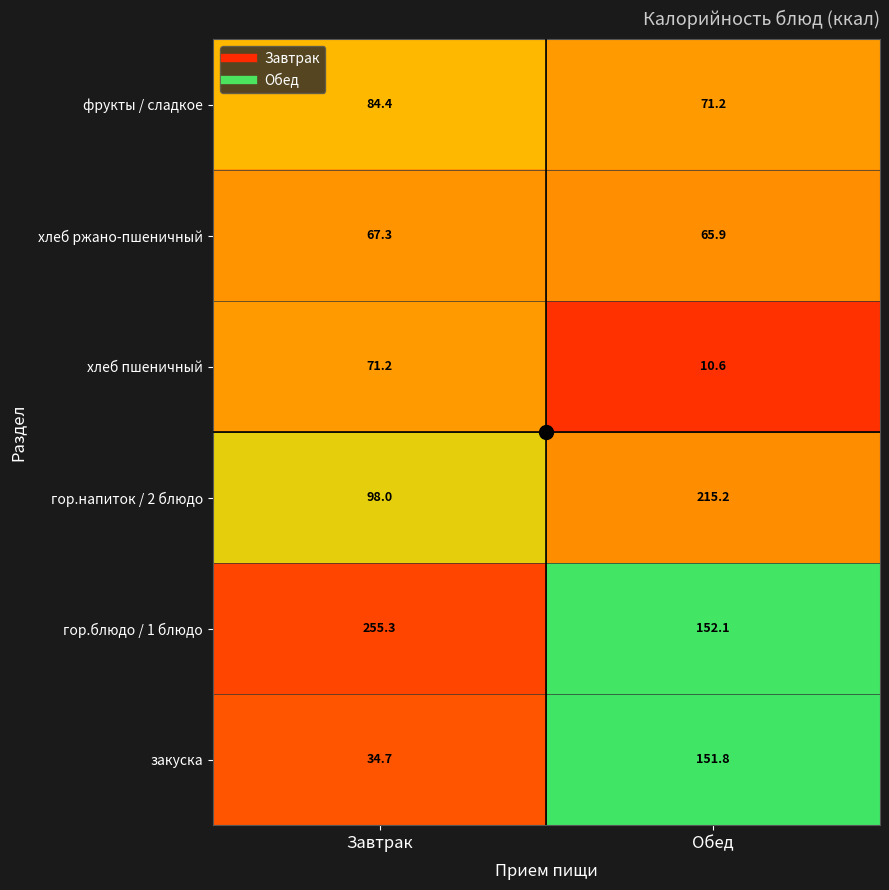

What value does the хлеб ржано-пшеничный series have at Обед?

65.9